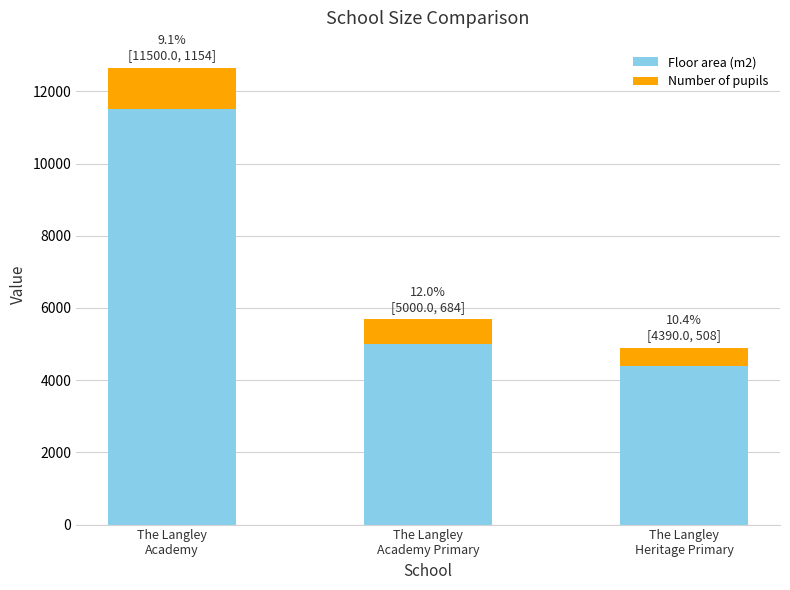

How many data points in Floor area (m2) are less than 5000?

1